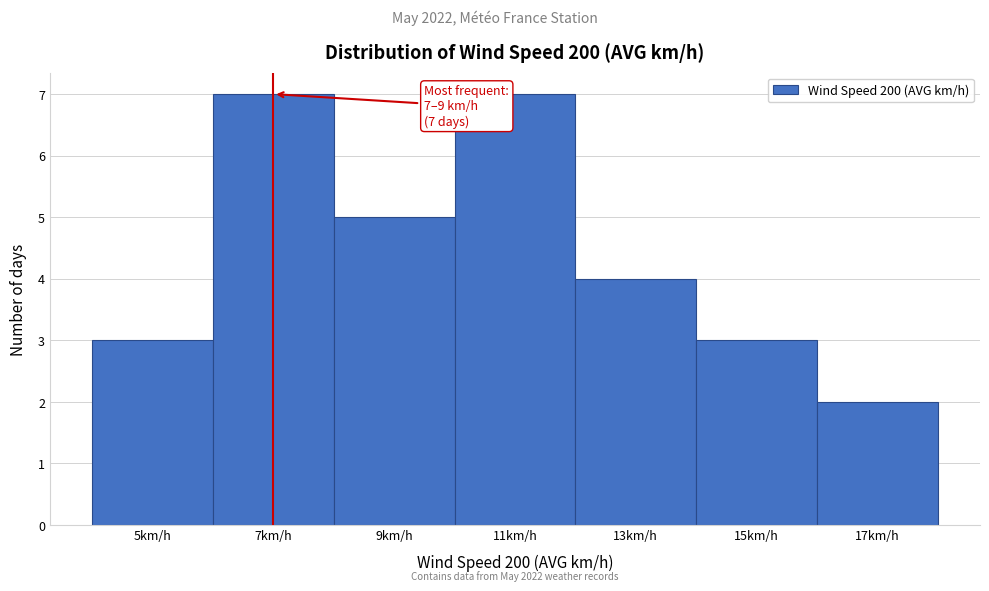

Reading left to right, what are all the values shown in this chart?

3	7	5	7	4	3	2